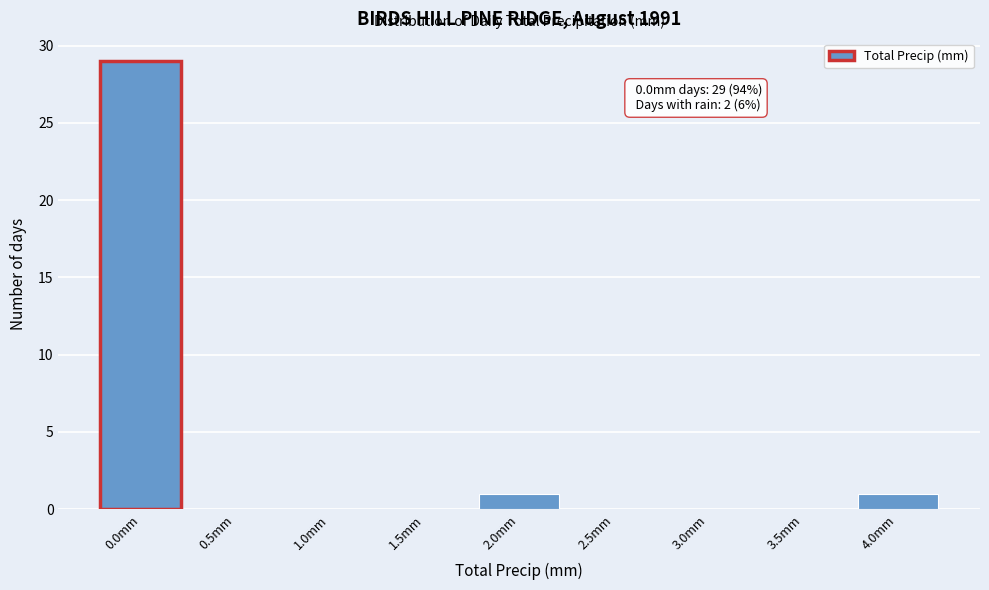

Reading left to right, list all the values displayed in this chart.

0.0mm=29	0.5mm=0	1.0mm=0	1.5mm=0	2.0mm=1	2.5mm=0	3.0mm=0	3.5mm=0	4.0mm=1